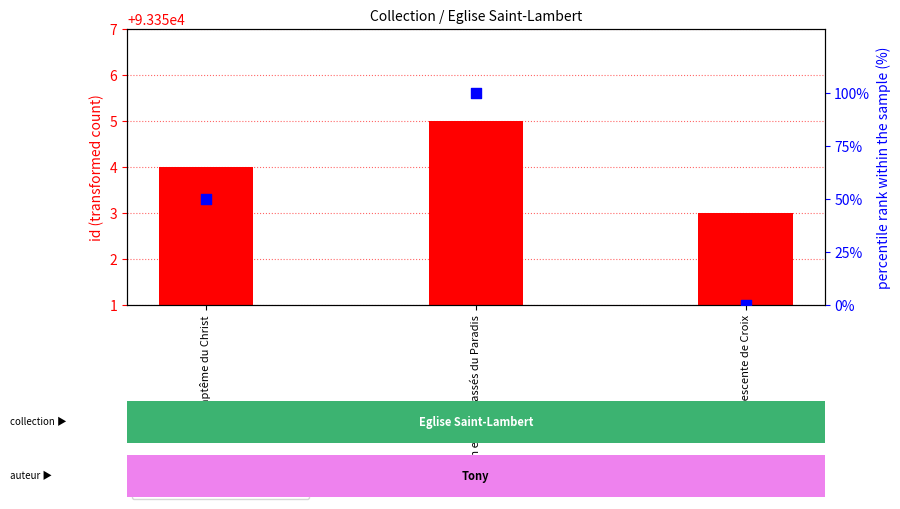

Which series has the largest total across all categories?

id value